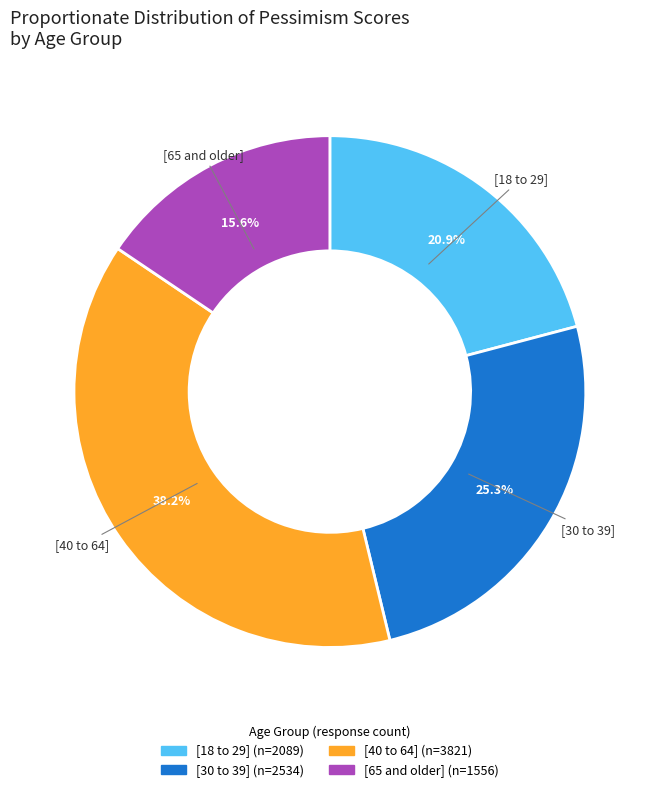

Does [40 to 64] represent more than half of the total?

No